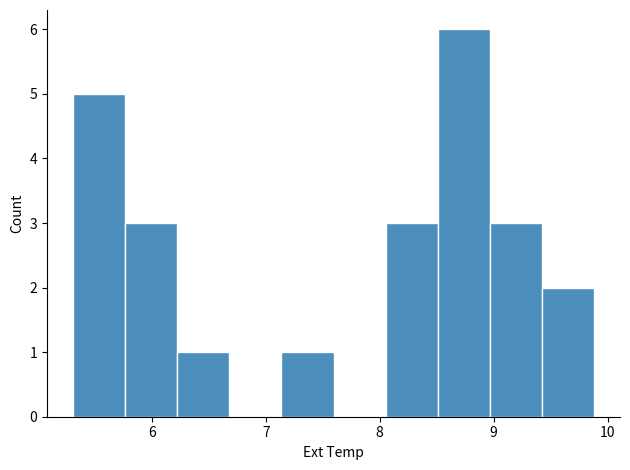

Reading left to right, list every bar in this chart as the range it spans on the x-axis followed by its height. Neither the bar edges nor the heights are printed on the chart, so give them approximately, as read against the axes.

5.3 to 5.8: 5
5.8 to 6.2: 3
6.2 to 6.7: 1
6.7 to 7.1: 0
7.1 to 7.6: 1
7.6 to 8.1: 0
8.1 to 8.5: 3
8.5 to 9.0: 6
9.0 to 9.4: 3
9.4 to 9.9: 2